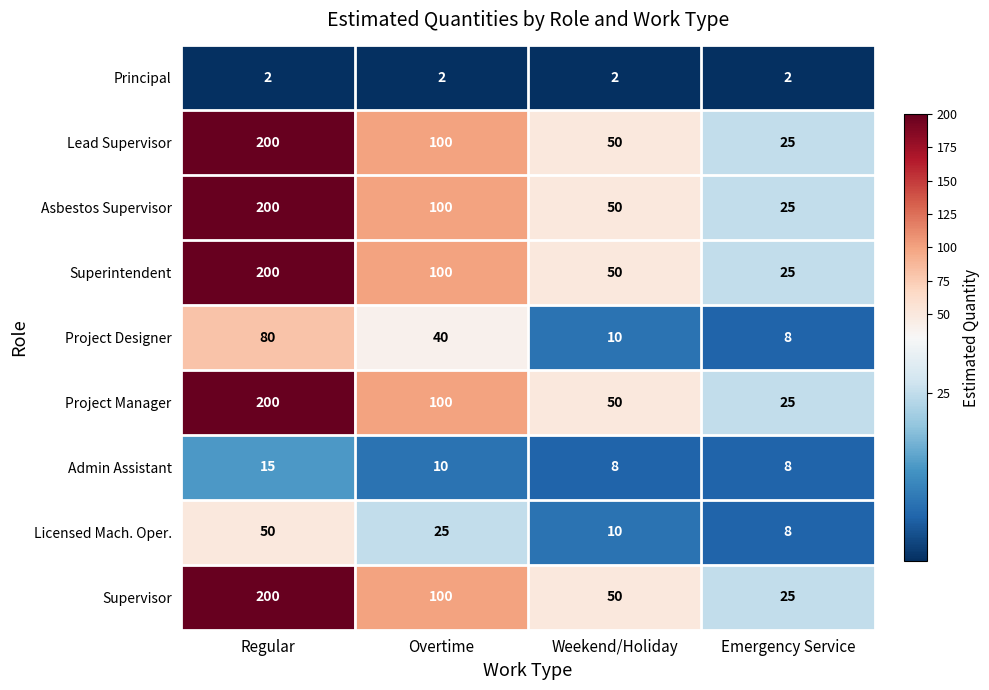

What is the spread (max minus min) of values at Overtime?

98